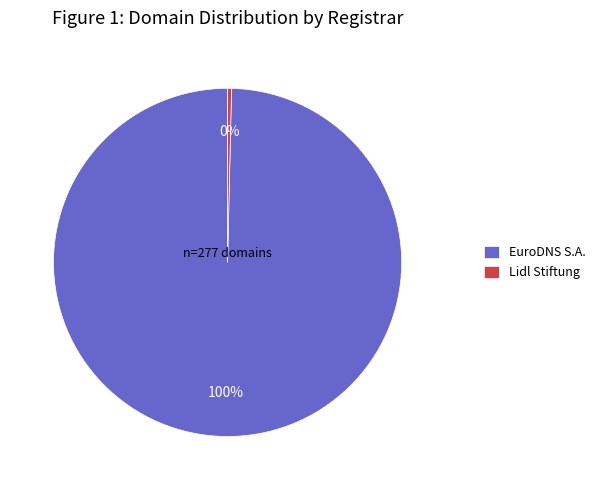

Is there any slice that represents more than half of the pie?

Yes